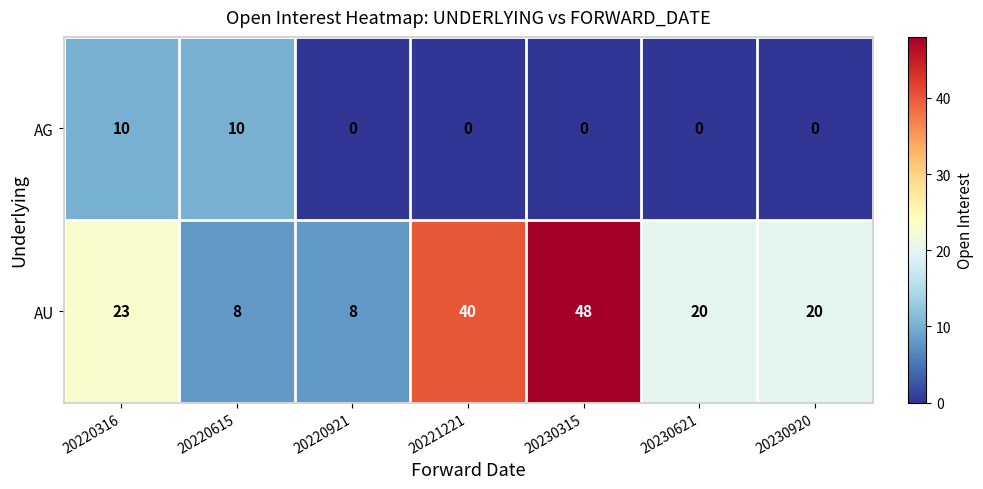

The AU series shows 79 at 20230315. True or false?

False